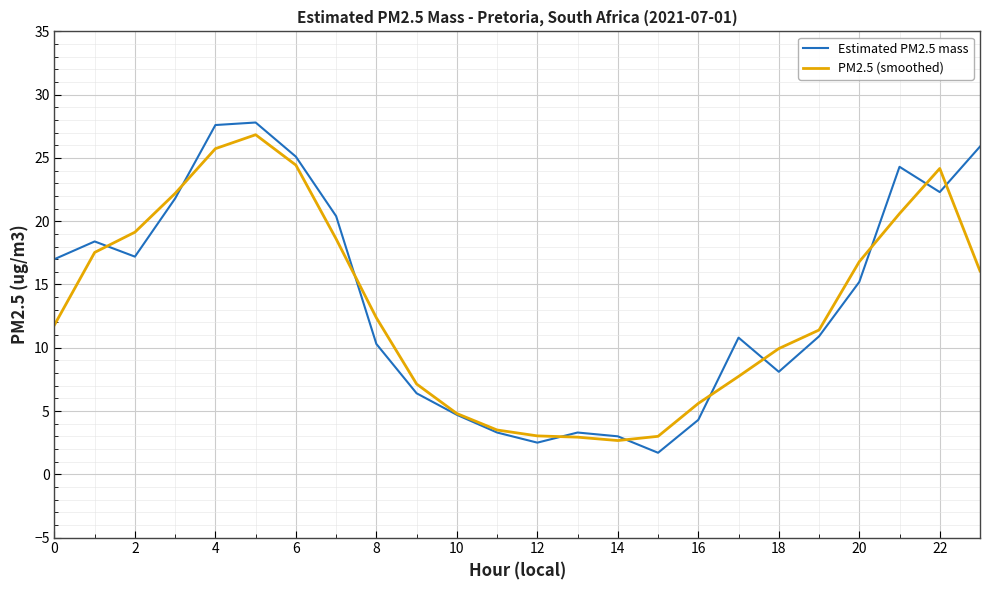

What is the highest value of the Estimated PM2.5 mass series?

27.8